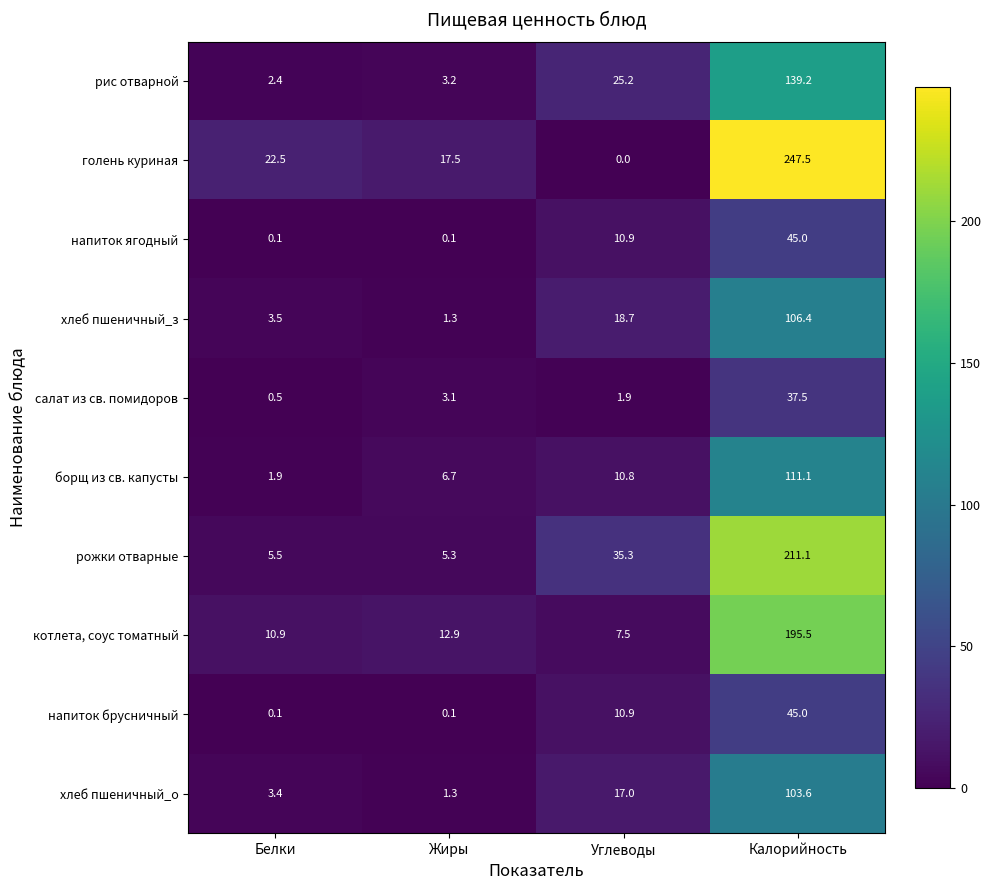

The value of голень куриная at Калорийность is 247.5. True or false?

True